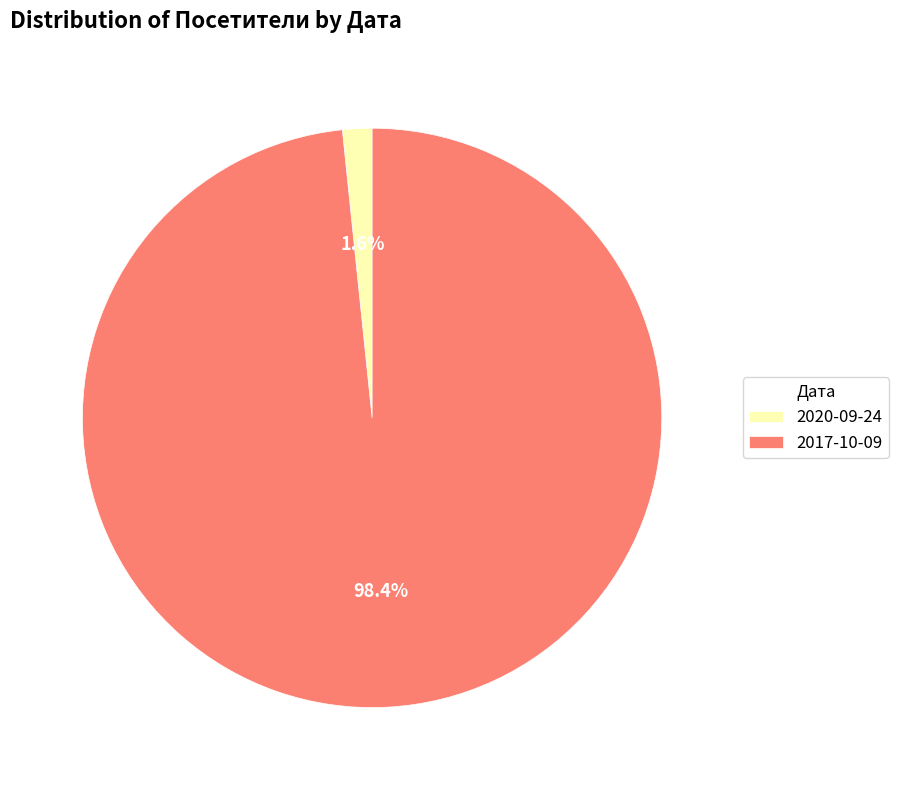

Between 2017-10-09 and 2020-09-24, which is larger?

2017-10-09